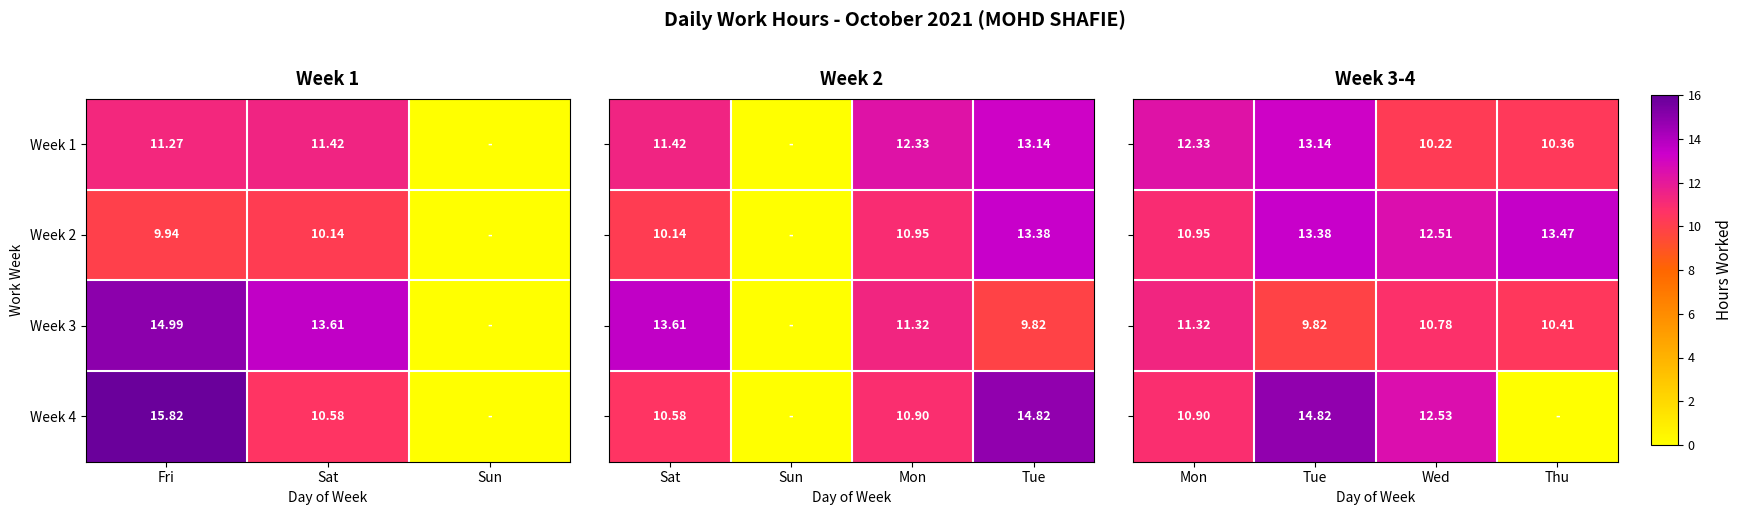

How many distinct data groups are displayed?

4